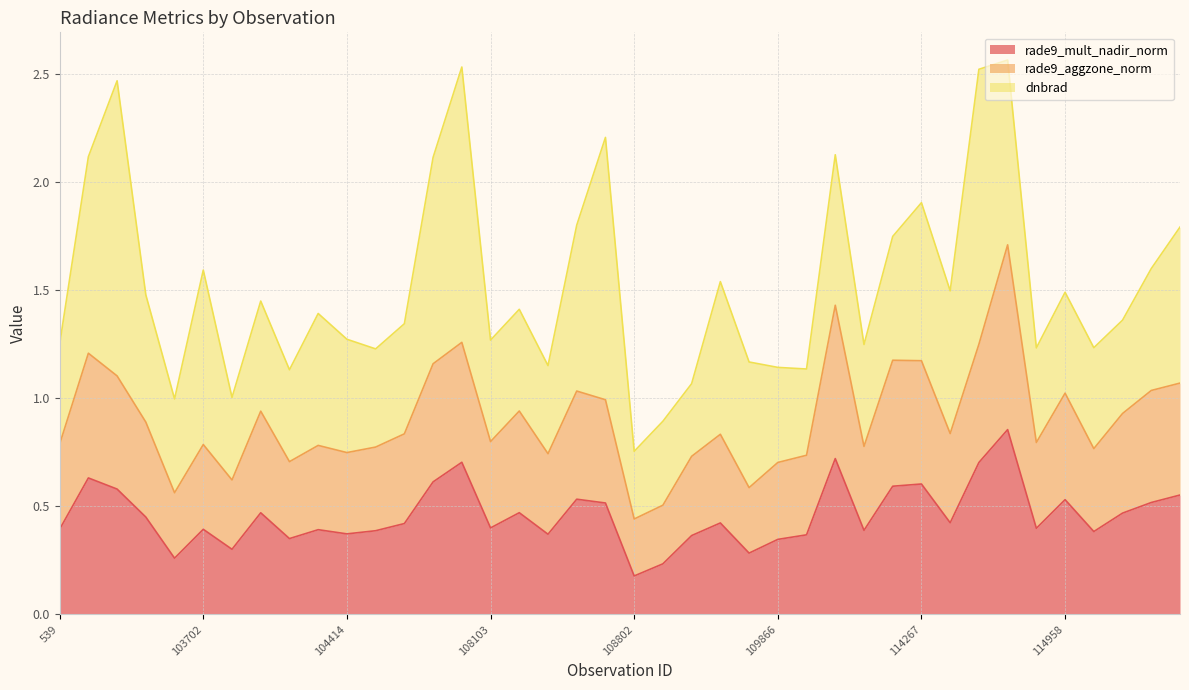

At which label does rade9_mult_nadir_norm reach its minimum?

108802